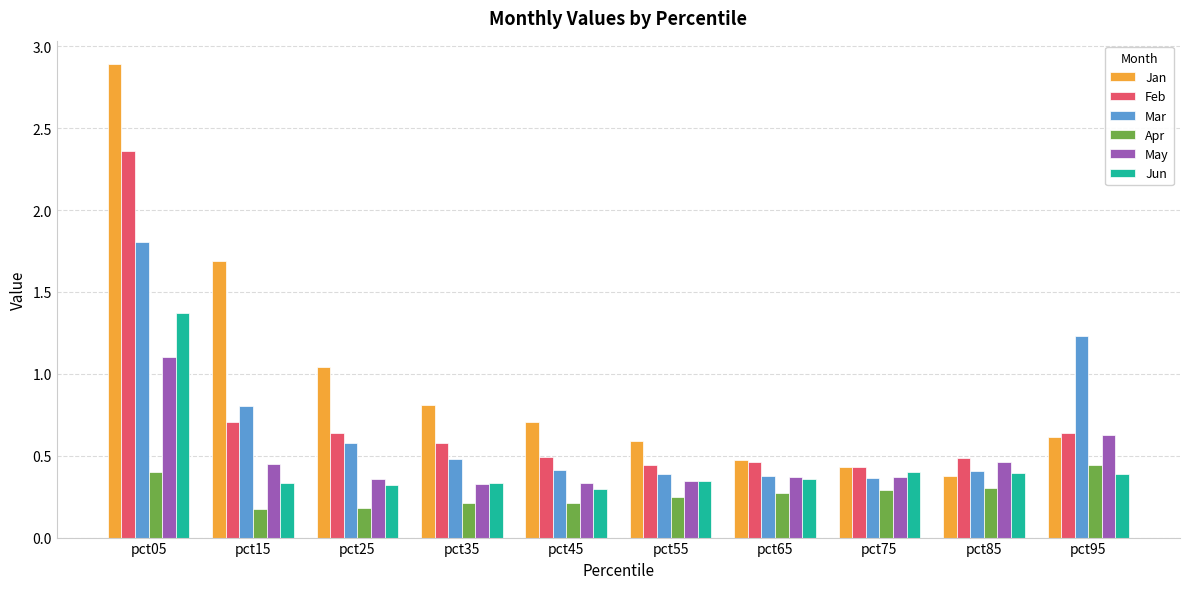

What is the greatest value displayed?

2.9